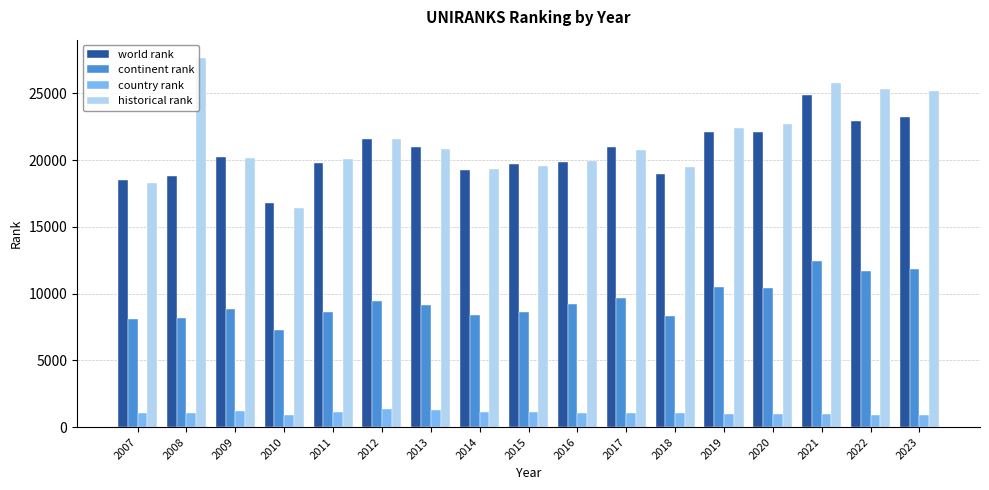

What is the average value of the historical rank series?

21494.1